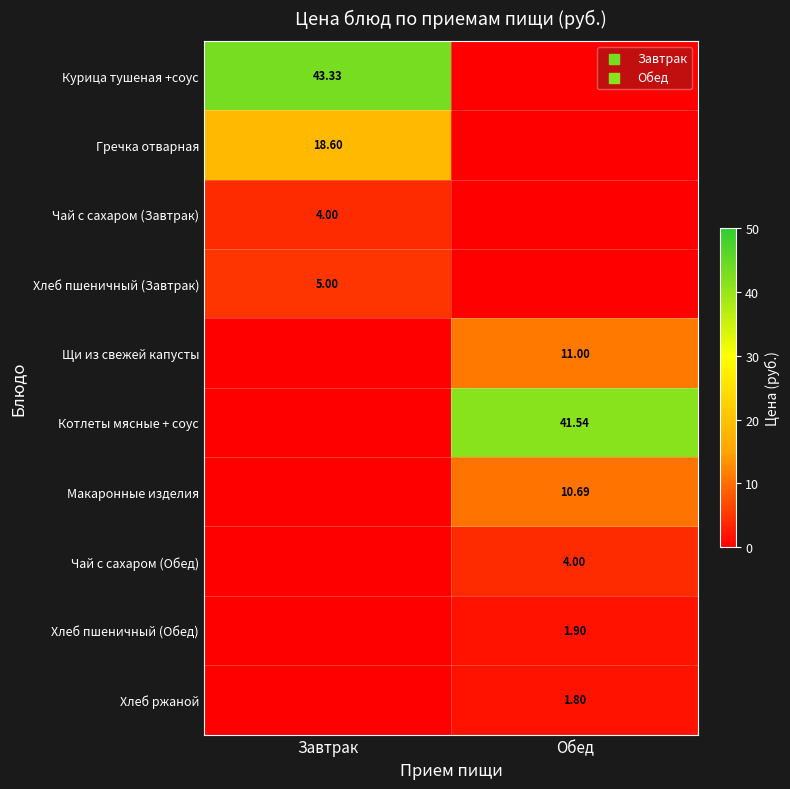

What is the total value across all series at Обед?

70.9